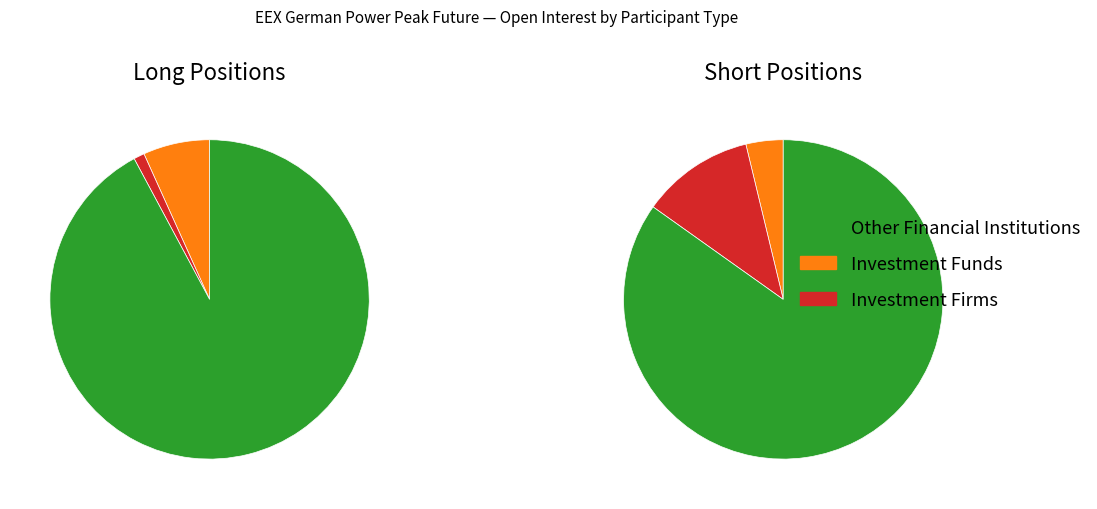

To the nearest percent, what is the average slice percentage?

17%